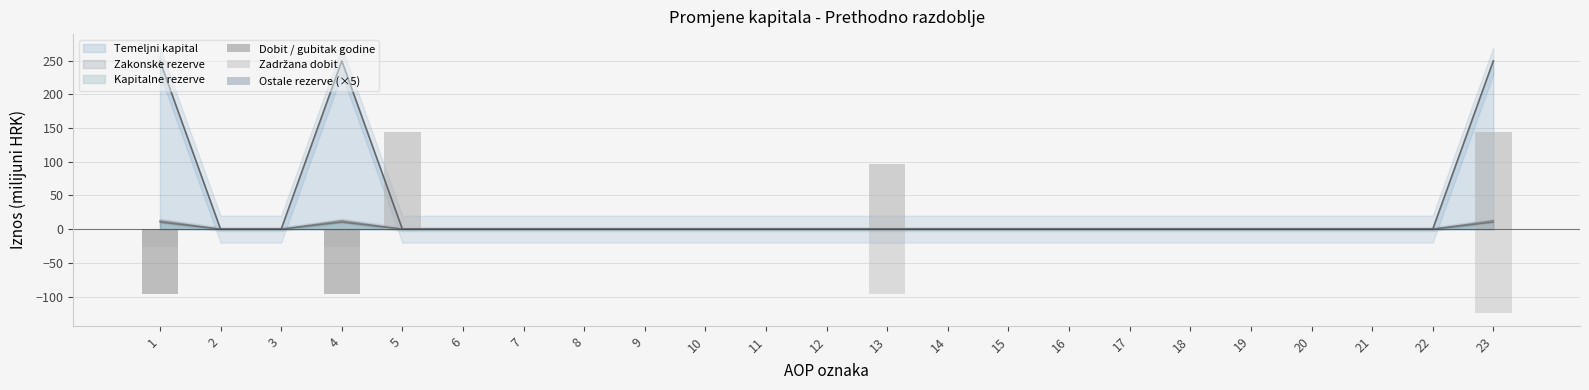

What is the highest value of the Temeljni kapital series?

249.6